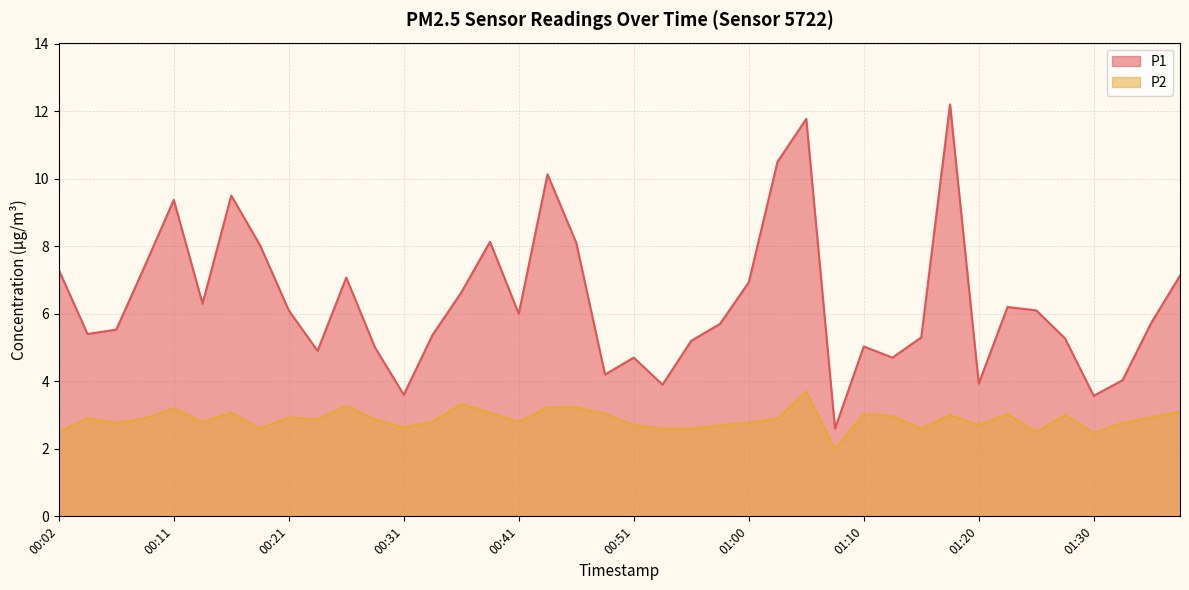

Reading left to right, list all the values displayed in this chart.

P1: 7.3	5.4	5.5	7.4	9.4	6.3	9.5	8.0	6.1	4.9	7.1	5.0	3.6	5.4	6.6	8.1	6.0	10.1	8.1	4.2	4.7	3.9	5.2	5.7	6.9	10.5	11.8	2.6	5.0	4.7	5.3	12.2	3.9	6.2	6.1	5.3	3.6	4.0	5.7	7.1
P2: 2.5	2.9	2.8	2.9	3.2	2.8	3.1	2.6	2.9	2.9	3.3	2.9	2.6	2.8	3.3	3.1	2.8	3.2	3.2	3.0	2.7	2.6	2.6	2.7	2.8	2.9	3.7	2.0	3.0	3.0	2.6	3.0	2.7	3.0	2.5	3.0	2.5	2.8	2.9	3.1